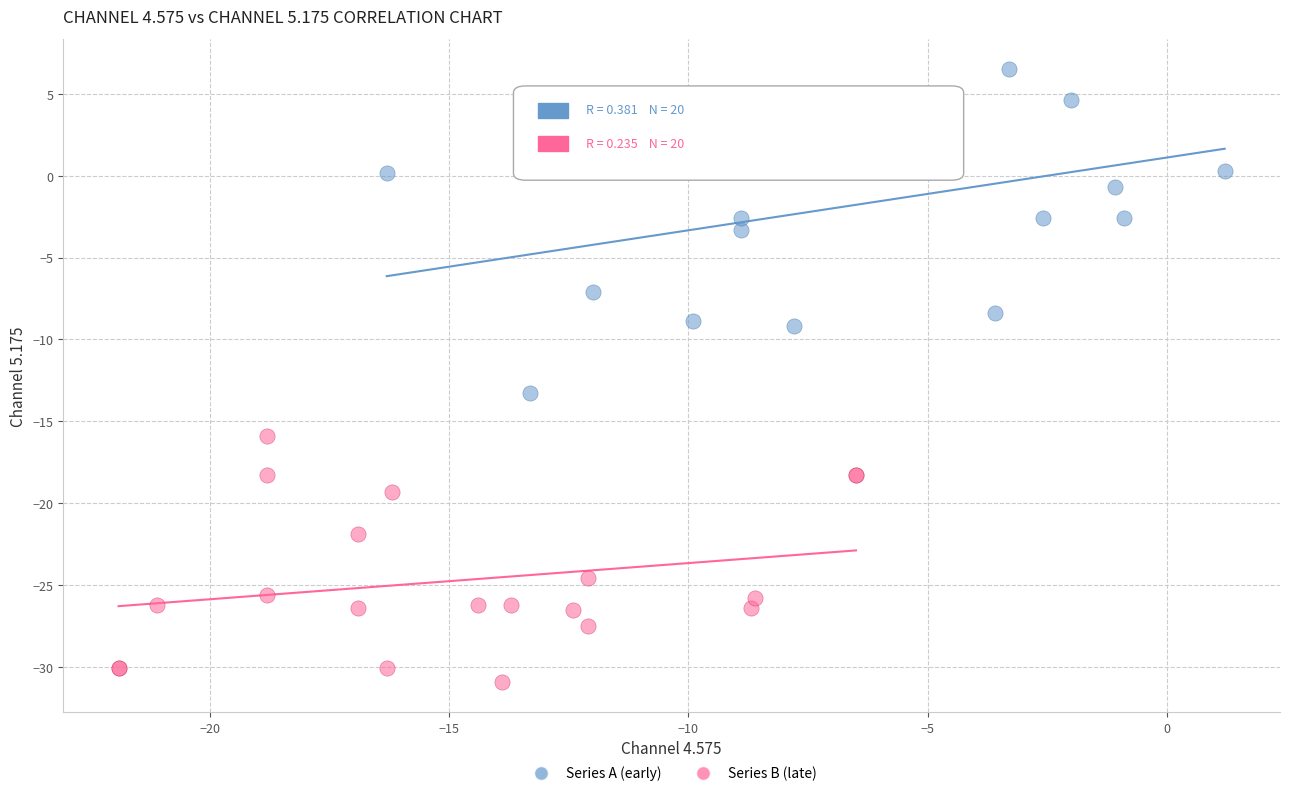

Which series reaches the minimum Y coordinate?

Series B (late)